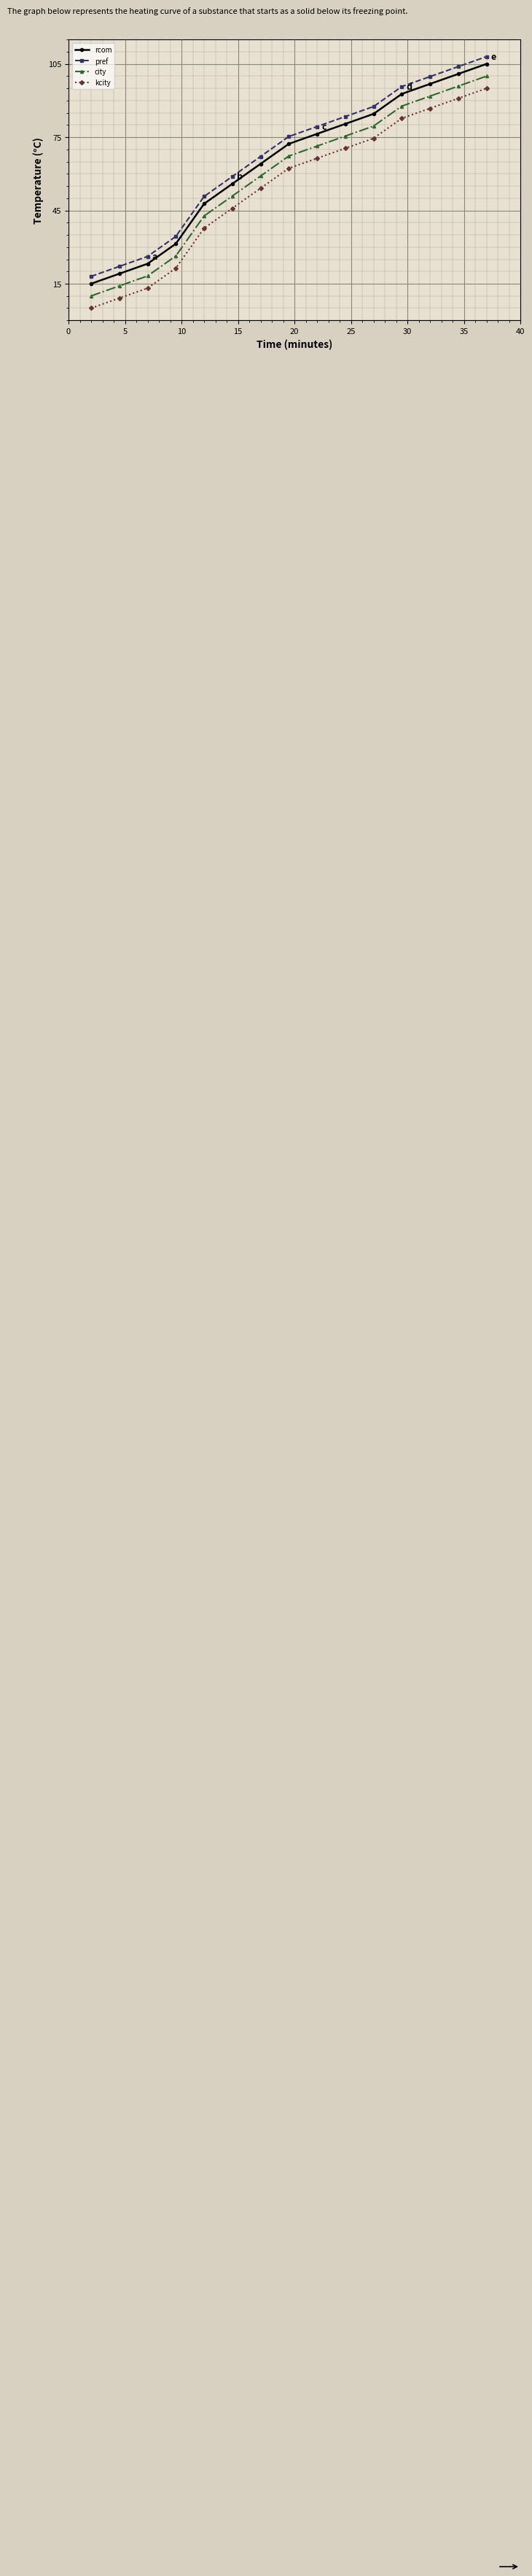

List the series in order of their overall mean, highest first.

pref, rcom, city, kcity